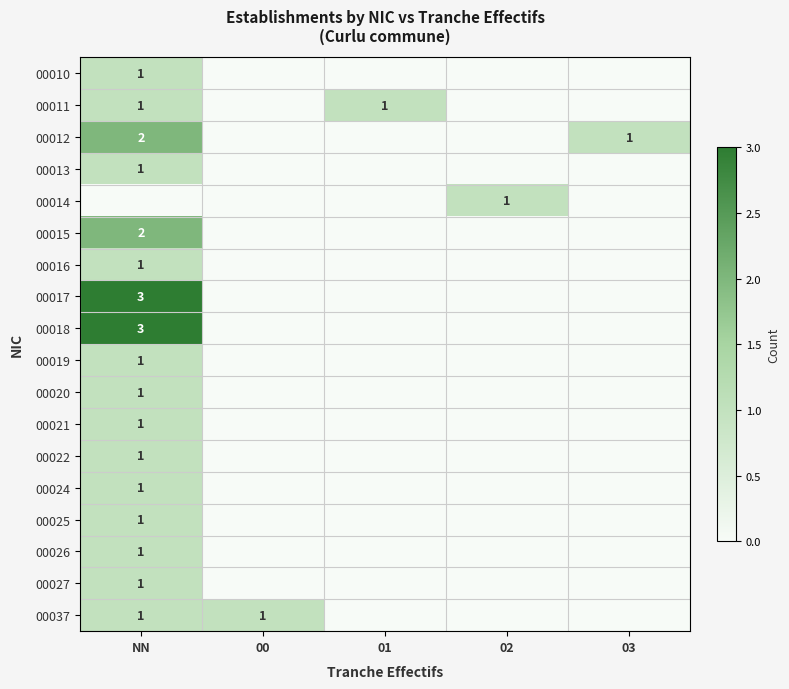

At which category is the sum across all series the highest?

NN